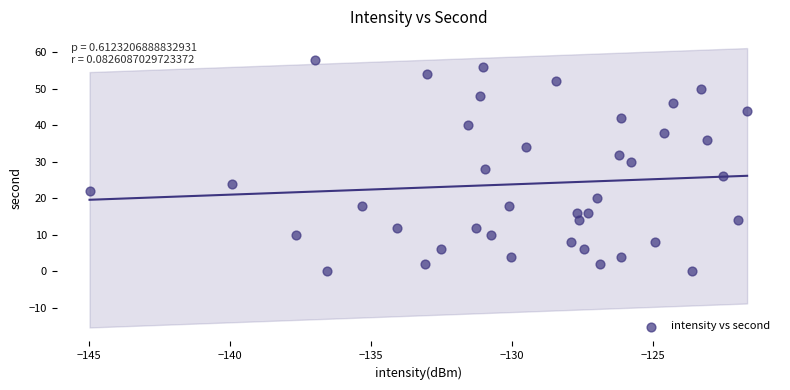

What is the range of Y values (max minus min)?

58